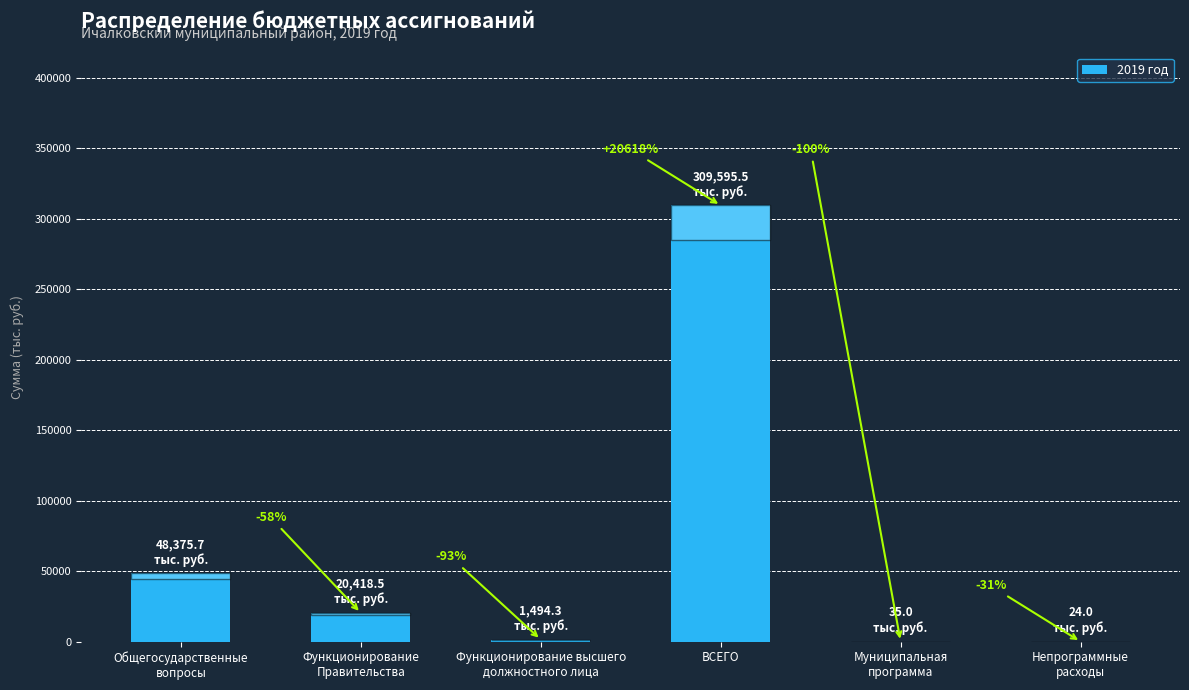

What is the average value?

63323.8